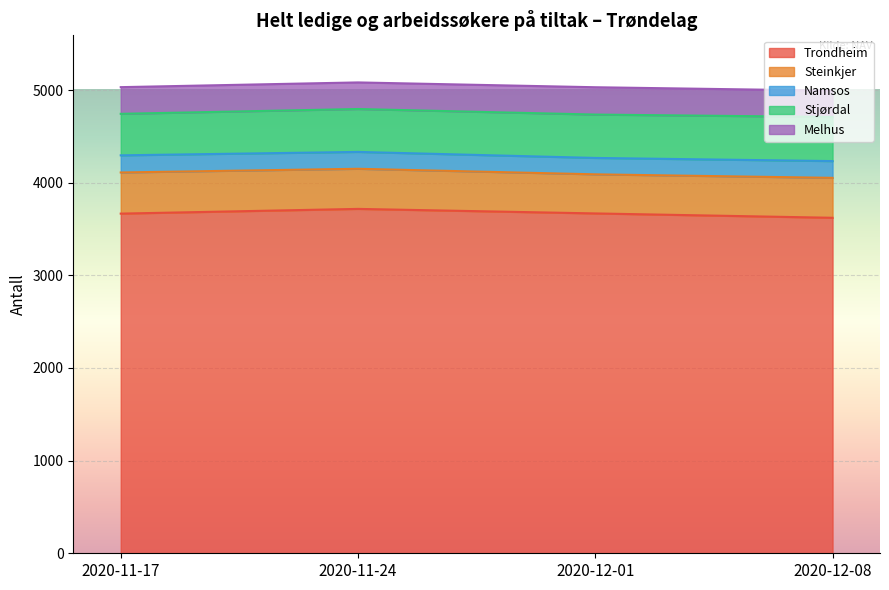

Is the value of Melhus at 2020-12-01 greater than the value of Namsos at 2020-12-01?

Yes